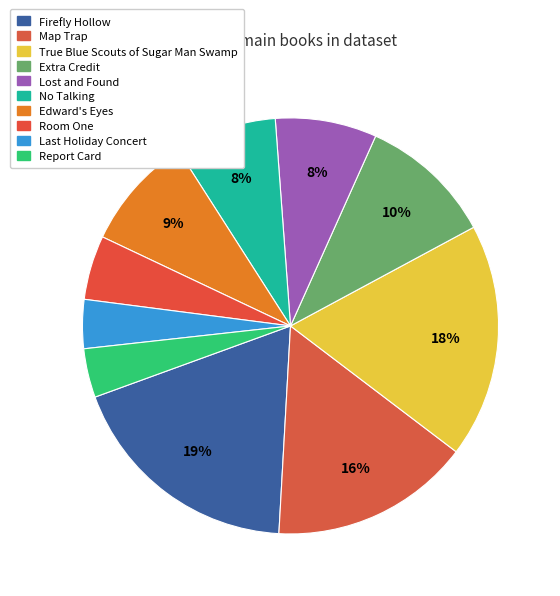

To the nearest percent, what portion does Room One represent?

5%